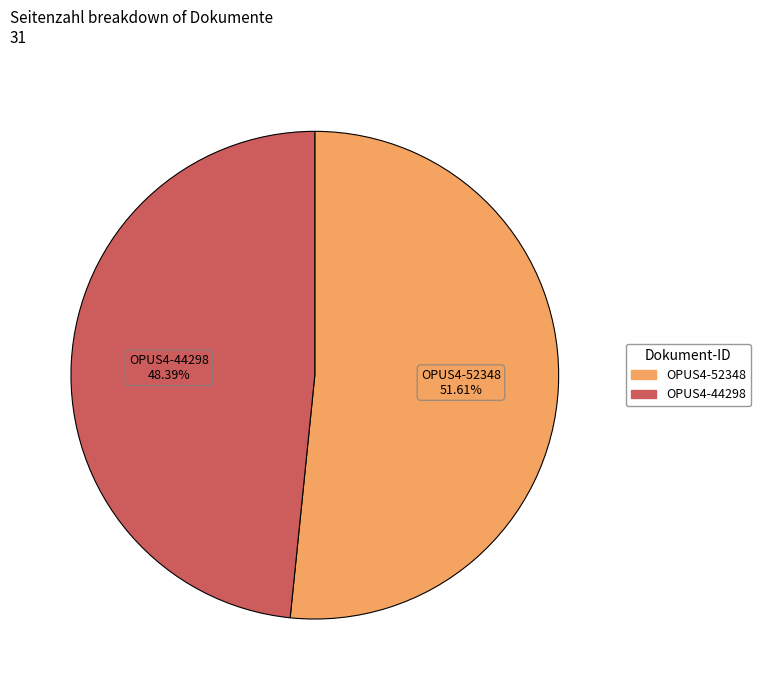

What percentage is the OPUS4-44298 slice, to the nearest percent?

48%